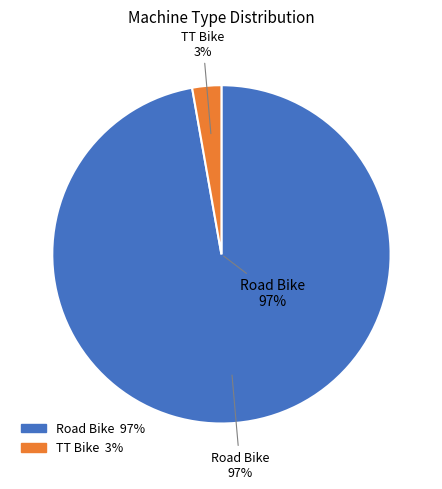

Count the number of slices in the pie.

2